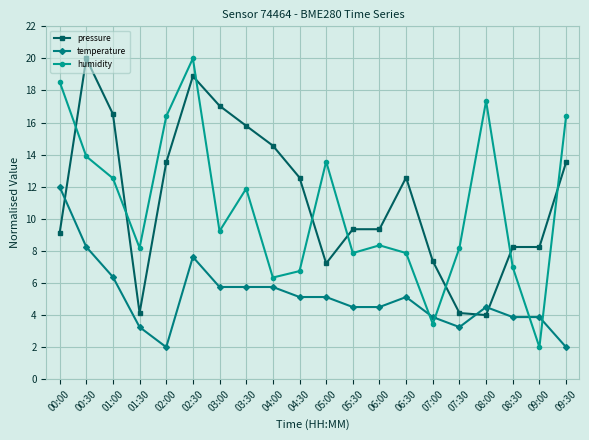

At how many categories does at least one series exceed 6?

20